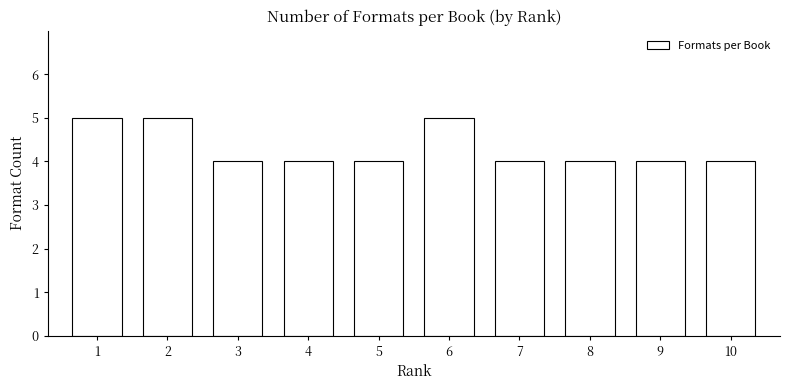

Reading left to right, list all the values displayed in this chart.

5	5	4	4	4	5	4	4	4	4